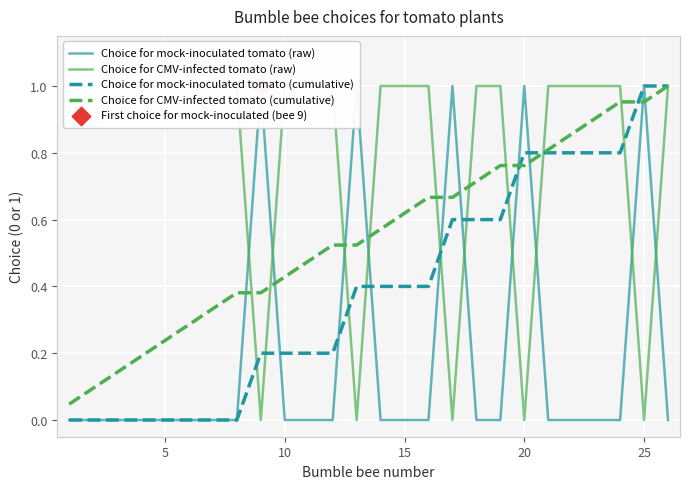

At how many categories does at least one series exceed 0?

26